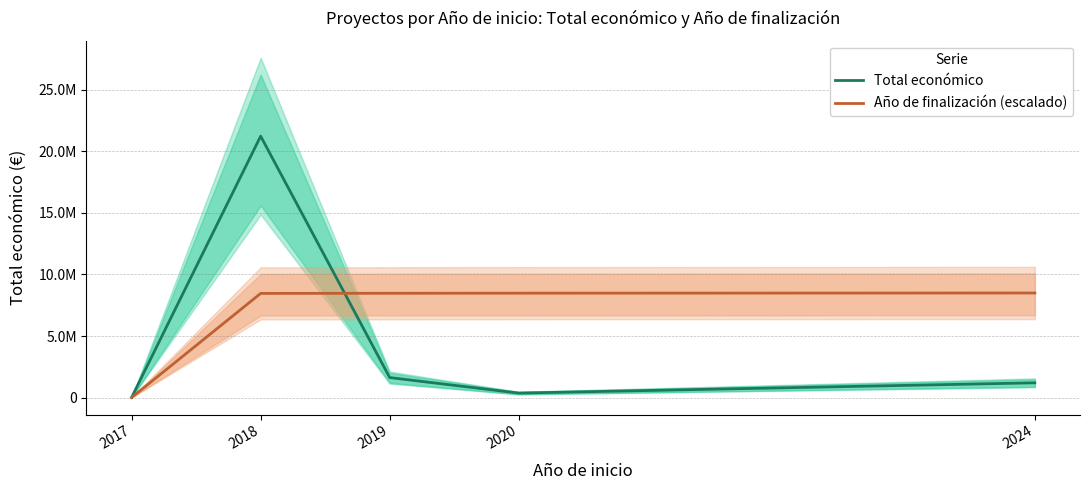

Between 2020 and 2024, which series saw the biggest shift?

Total económico